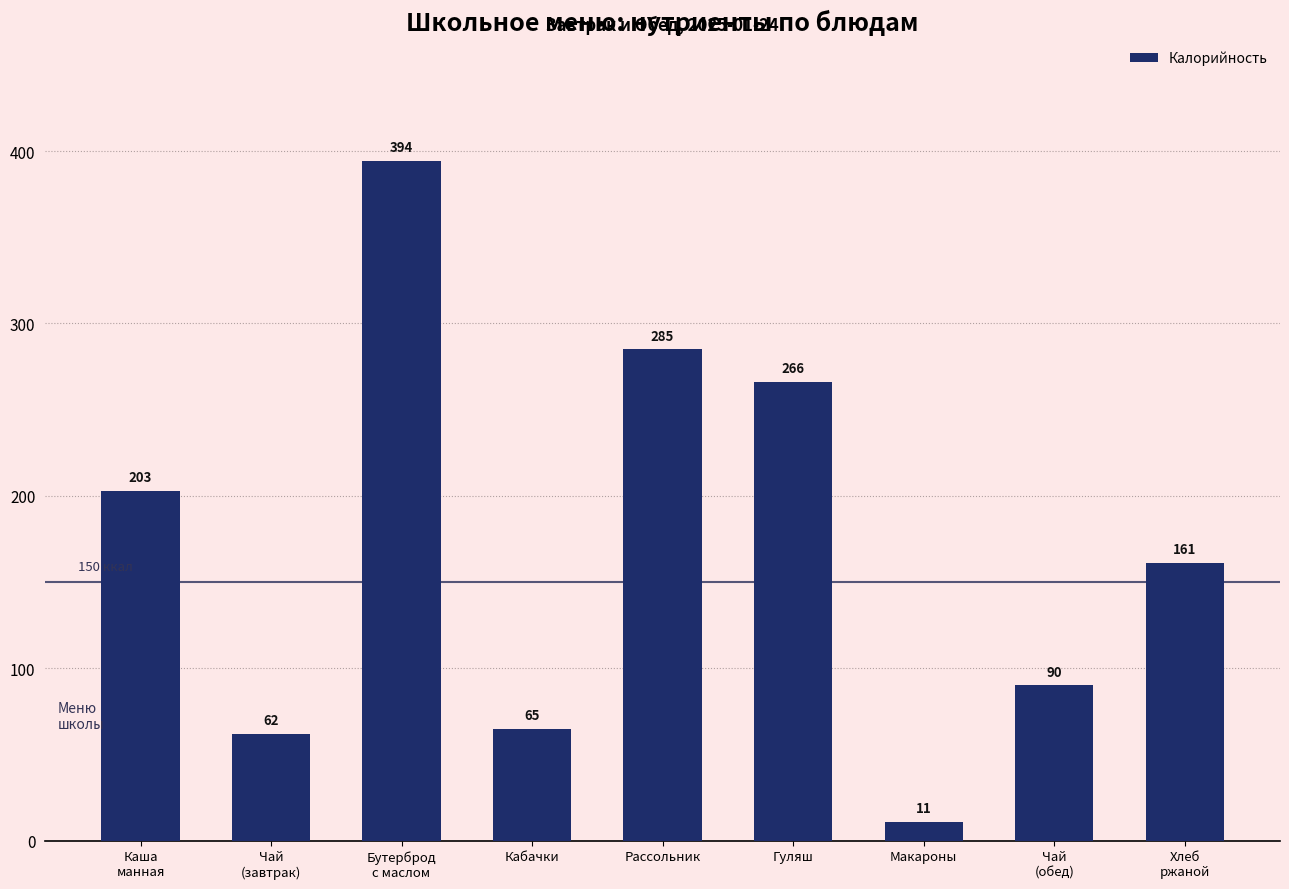

Count the number of data series in this chart.

1